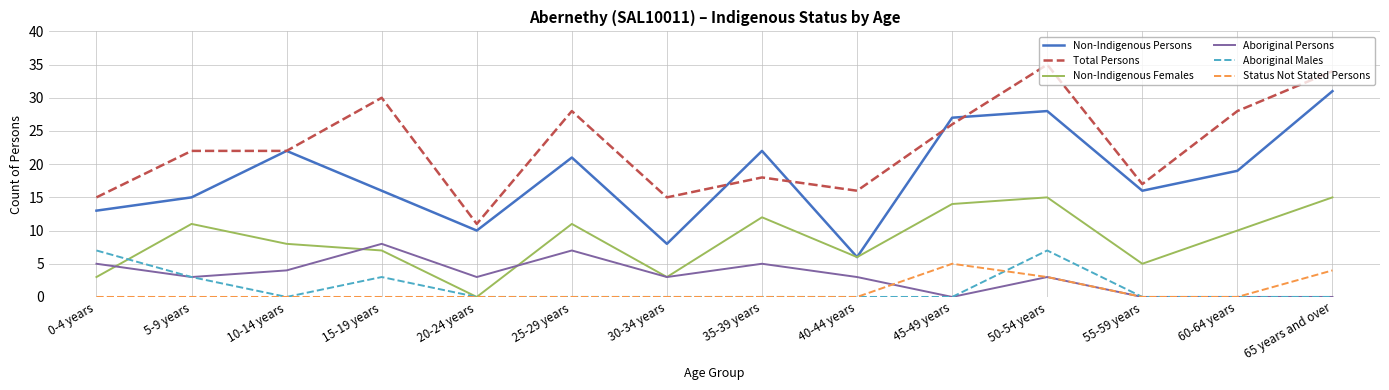

In Non-Indigenous Persons, how many points are lower than both neighbors (excluding endpoints)?

4